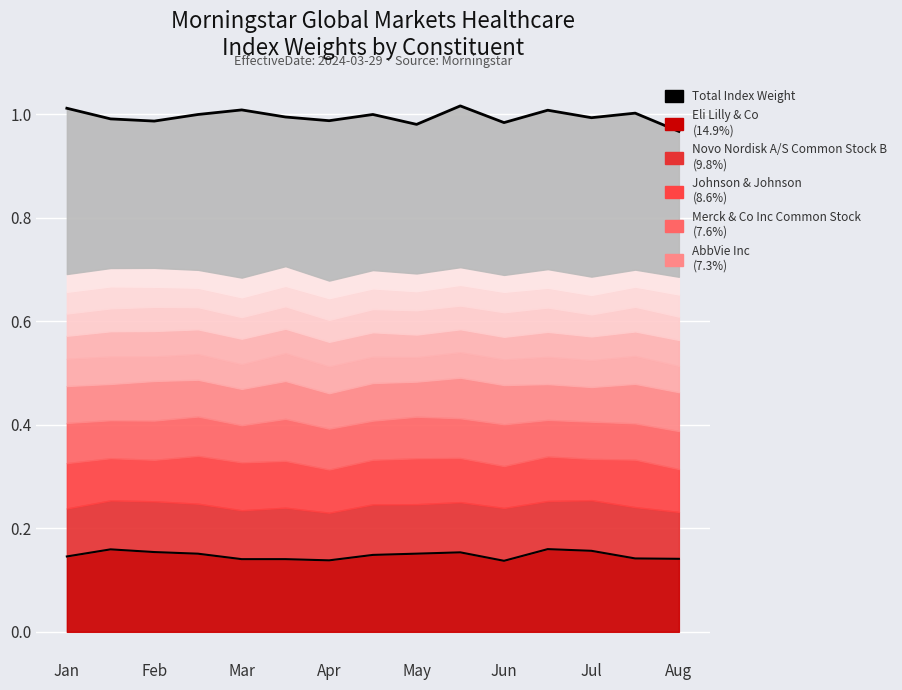

What is the sum of the values at Feb and Jul?

2.0